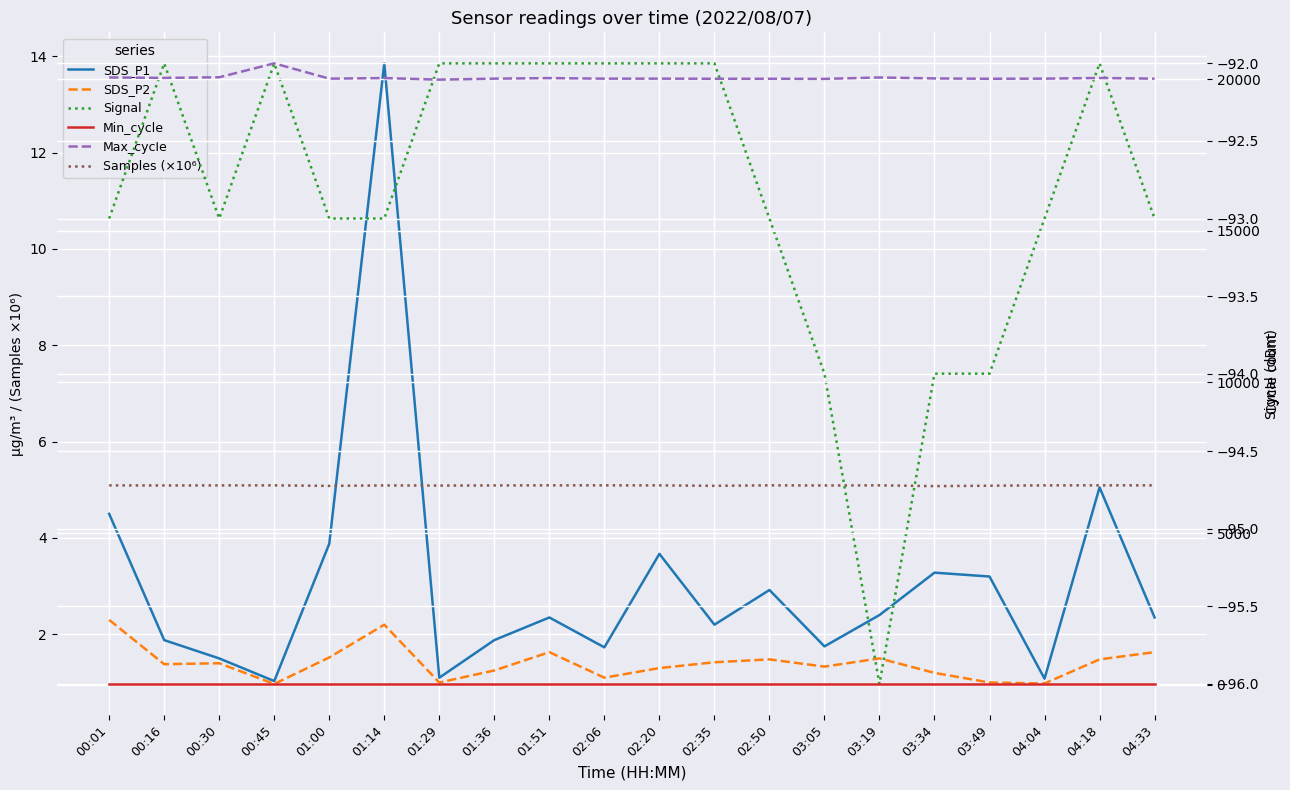

At which category does Samples (×10⁶) reach its first local valley?

00:16